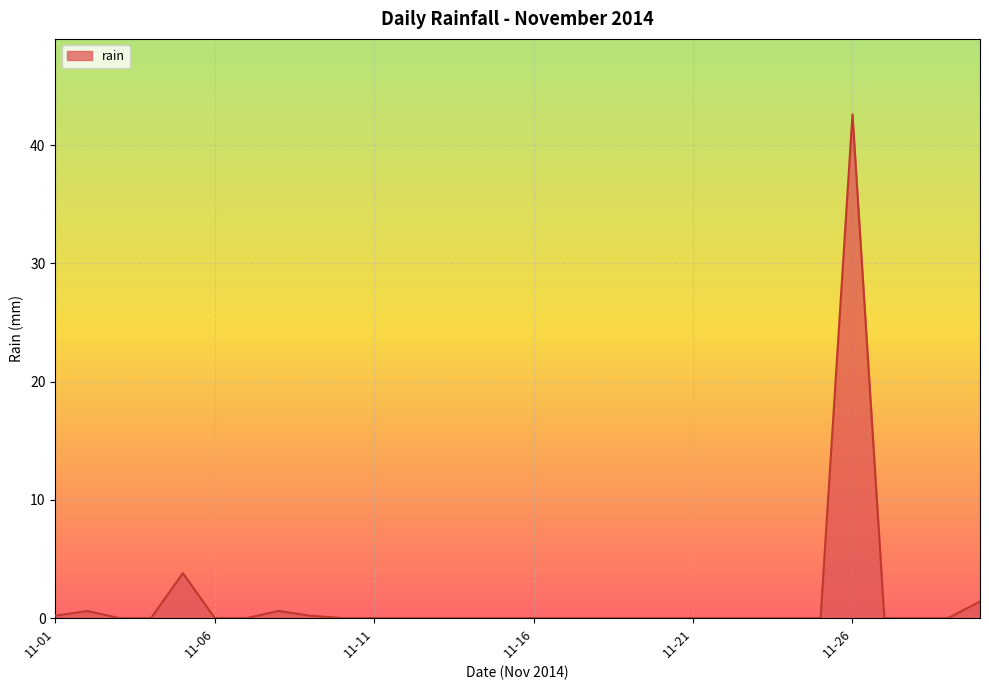

How many categories are shown in the chart?

30